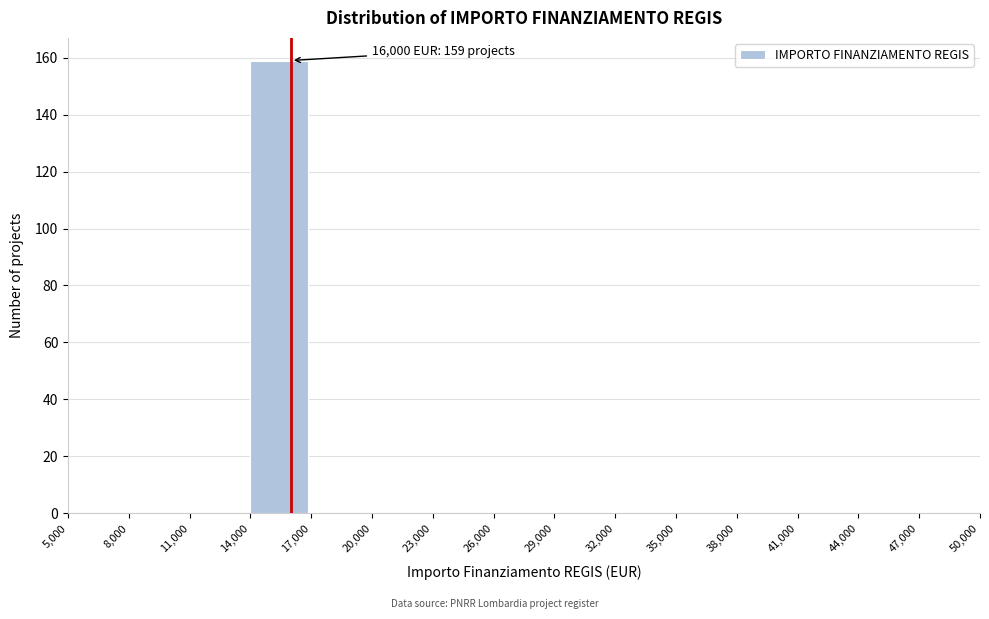

Which range on the x-axis has the tallest bar?

14,000 to 17,000